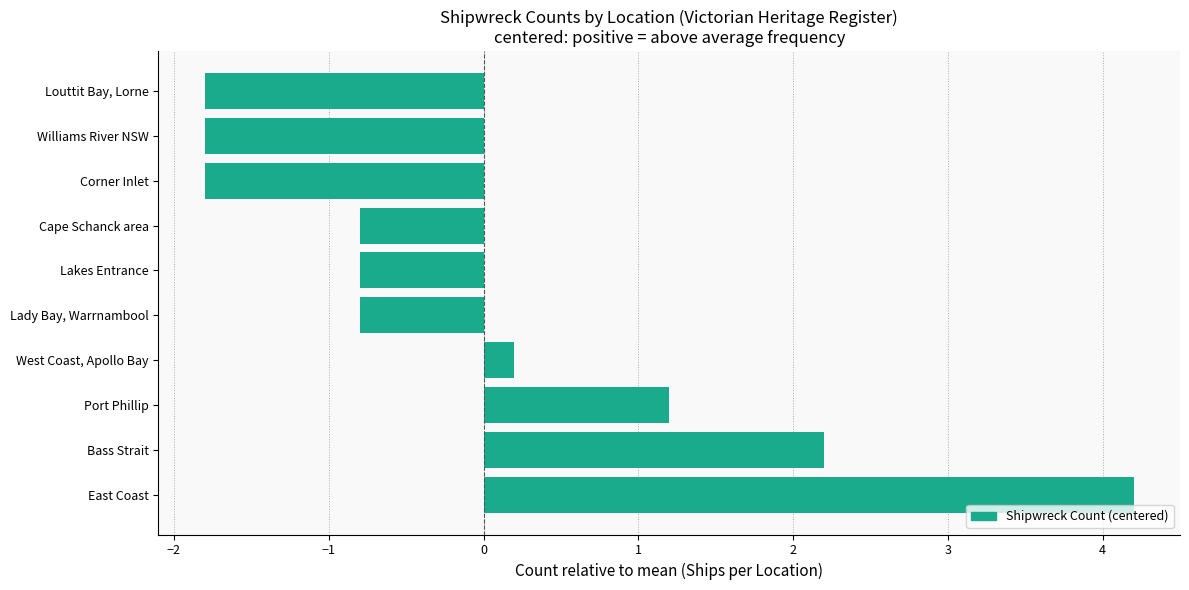

Where is the data nearest to the value 1?

Port Phillip